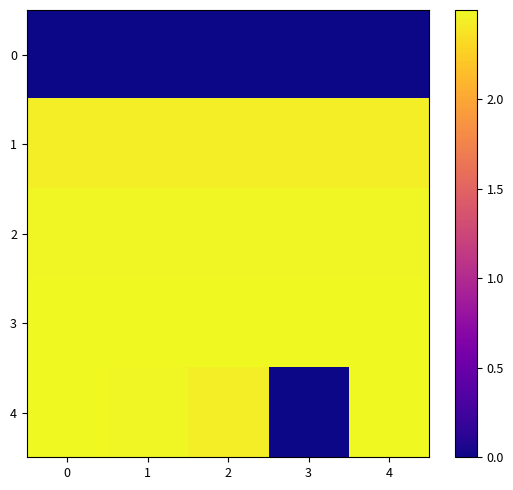

What is the spread (max minus min) of values at 1?

2.5